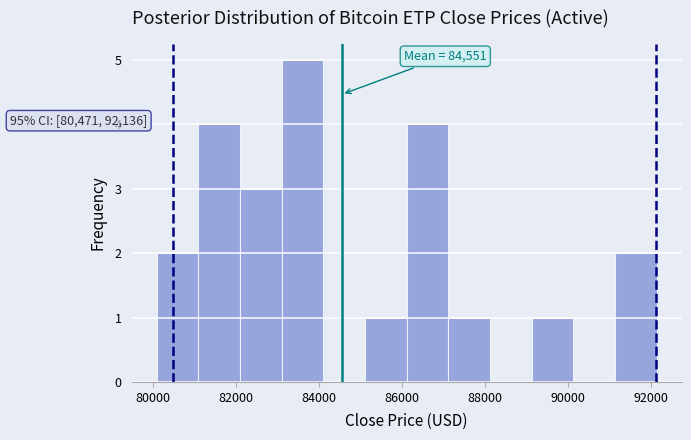

Which range on the x-axis has the tallest bar?

83000 to 84200